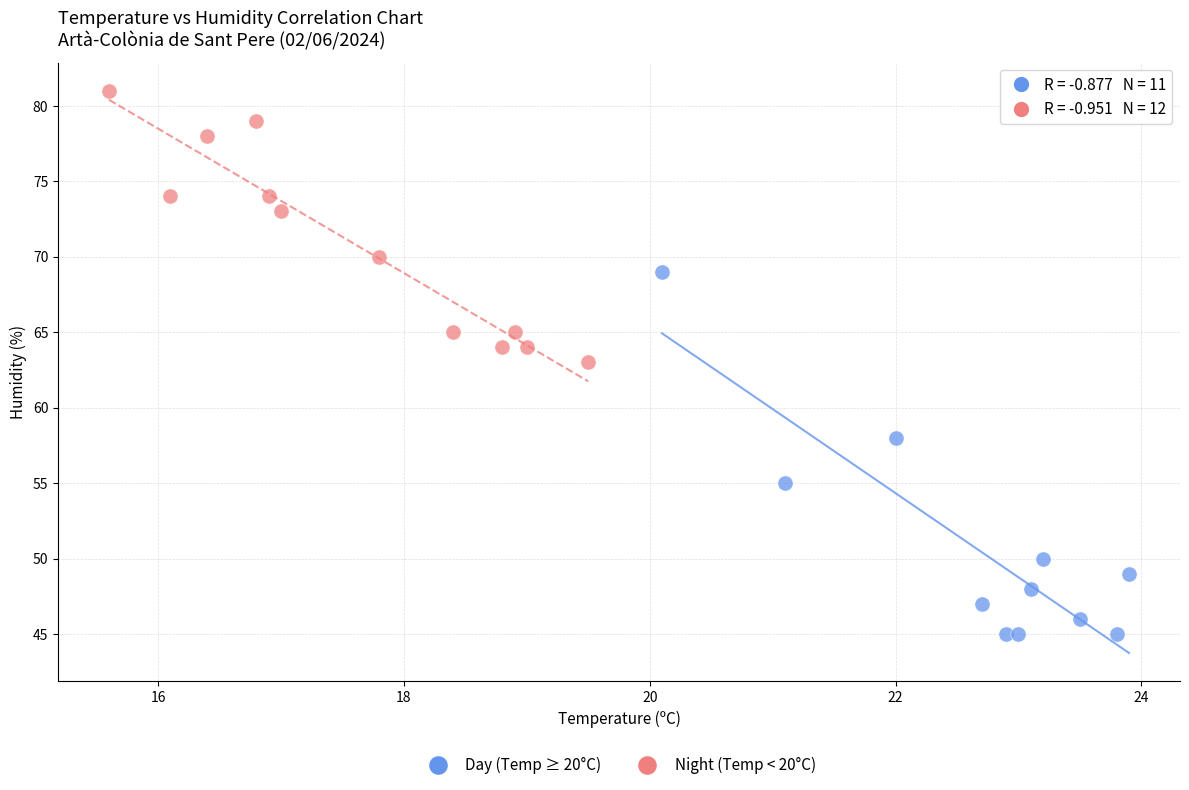

Which series has the widest spread of Y values?

Day (Temp ≥ 20°C)